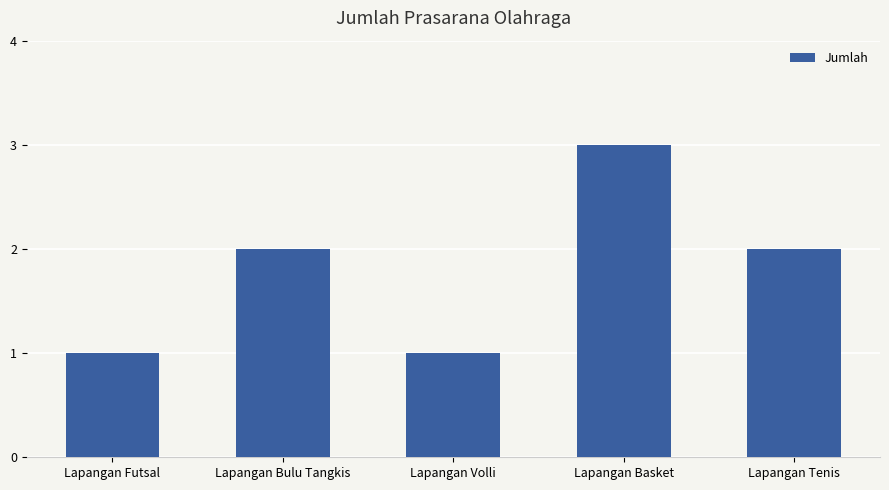

Read the value at Lapangan Basket.

3